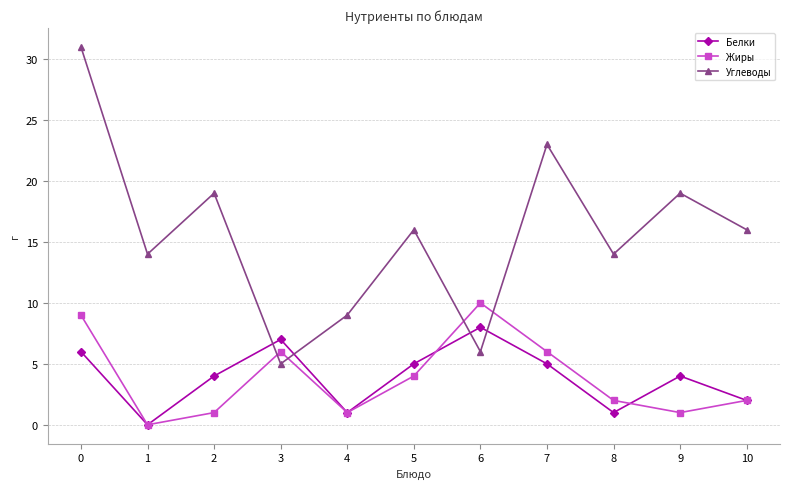

What is the average value of the Белки series?

4